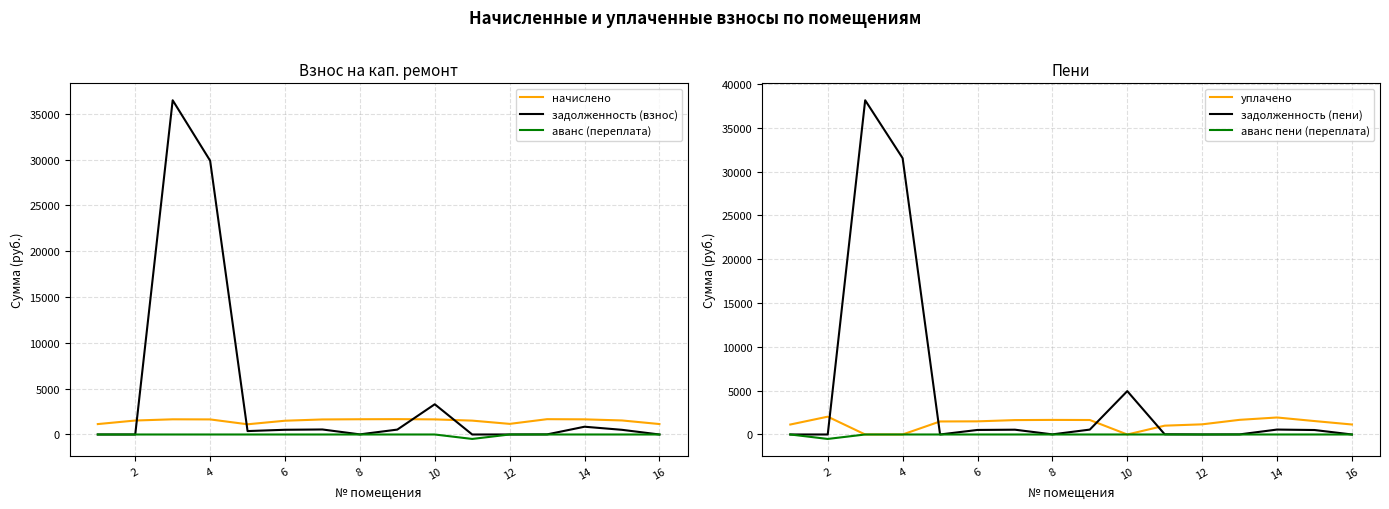

Is the value of аванс (переплата) at 4 greater than the value of начислено at 8?

No